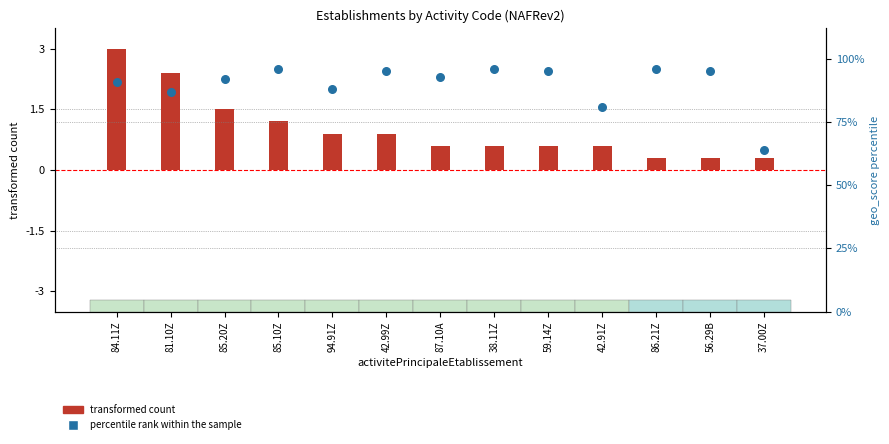

What are all the series names shown in the legend?

transformed count, percentile rank within the sample